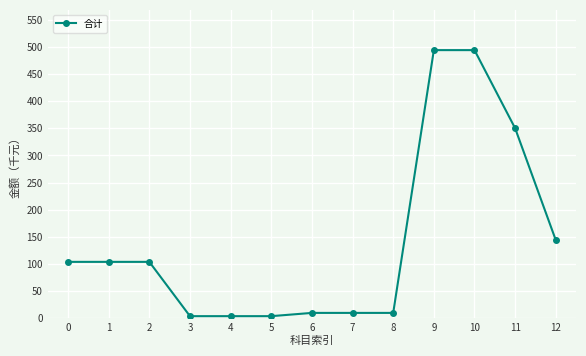

Count the number of data series in this chart.

1